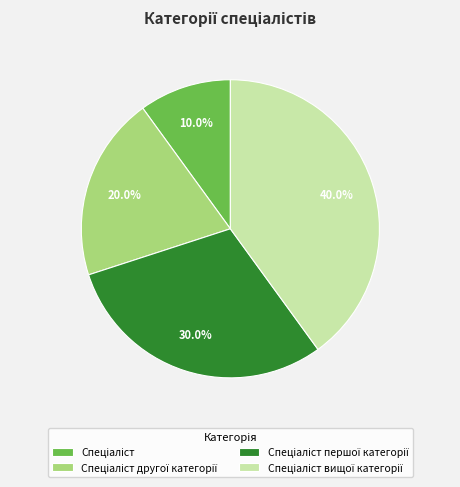

Is there a majority slice in this chart?

No